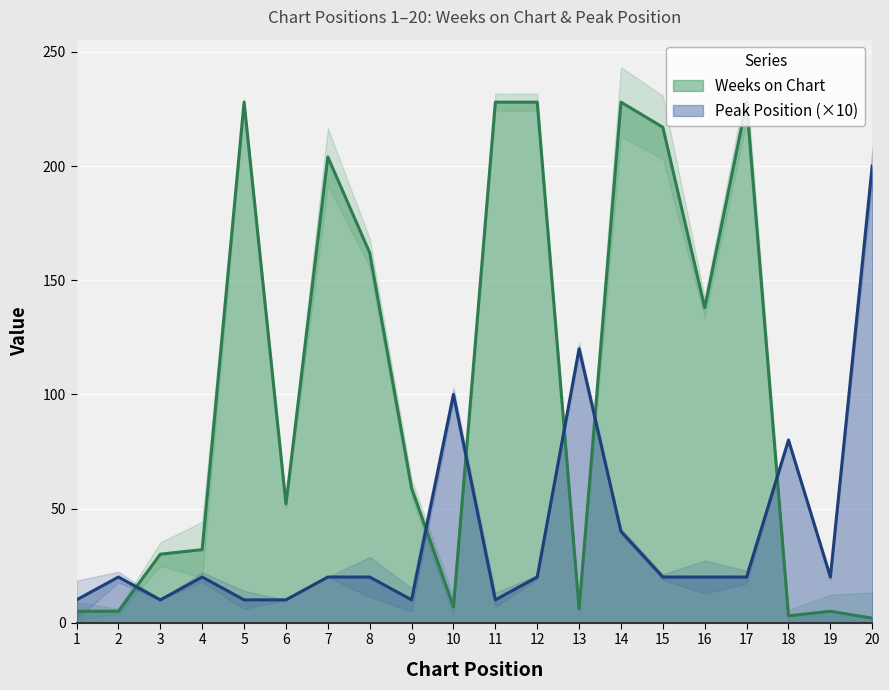

Which category has the highest value in the Peak Position series?

20